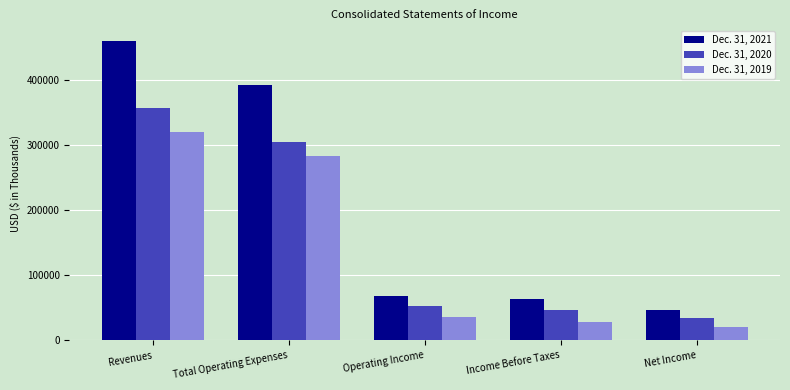

List the series in order of their peak value, lowest first.

Dec. 31, 2019, Dec. 31, 2020, Dec. 31, 2021